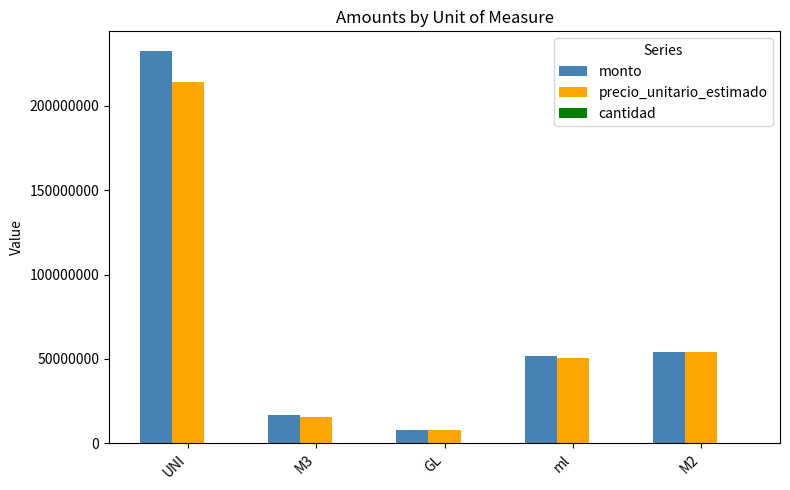

How many categories are shown in the chart?

5